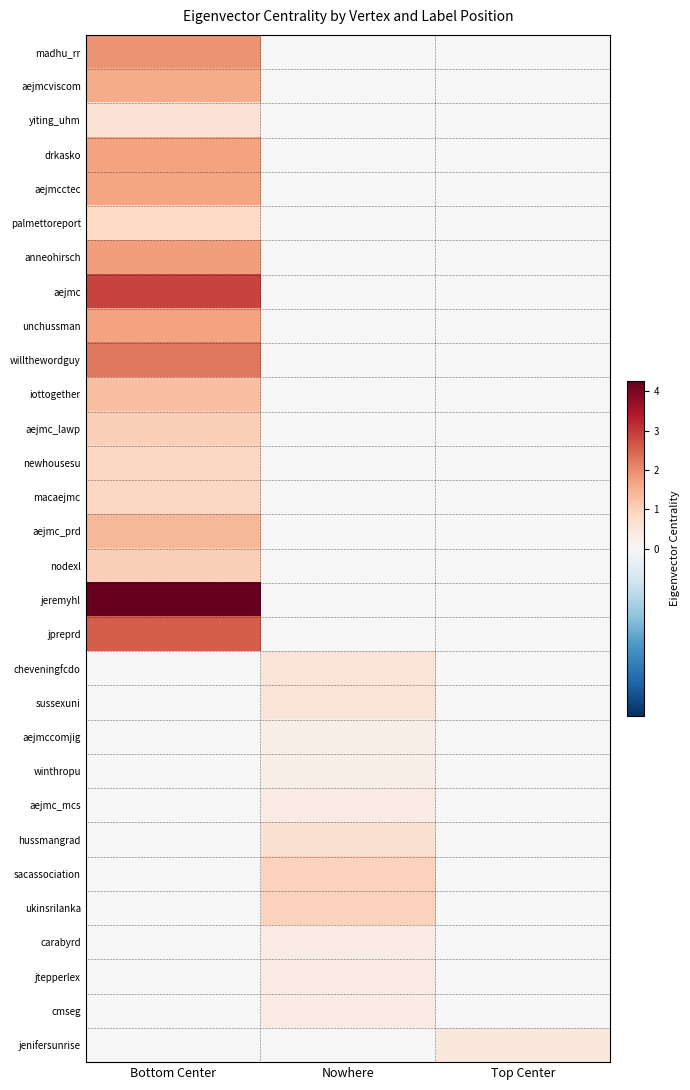

Reading left to right, what are all the values shown in this chart?

madhu_rr: Bottom Center=1.9	Nowhere=0.0	Top Center=0.0
aejmcviscom: Bottom Center=1.6	Nowhere=0.0	Top Center=0.0
yiting_uhm: Bottom Center=0.6	Nowhere=0.0	Top Center=0.0
drkasko: Bottom Center=1.7	Nowhere=0.0	Top Center=0.0
aejmcctec: Bottom Center=1.7	Nowhere=0.0	Top Center=0.0
palmettoreport: Bottom Center=0.8	Nowhere=0.0	Top Center=0.0
anneohirsch: Bottom Center=1.8	Nowhere=0.0	Top Center=0.0
aejmc: Bottom Center=2.9	Nowhere=0.0	Top Center=0.0
unchussman: Bottom Center=1.7	Nowhere=0.0	Top Center=0.0
willthewordguy: Bottom Center=2.3	Nowhere=0.0	Top Center=0.0
iottogether: Bottom Center=1.3	Nowhere=0.0	Top Center=0.0
aejmc_lawp: Bottom Center=1.0	Nowhere=0.0	Top Center=0.0
newhousesu: Bottom Center=0.9	Nowhere=0.0	Top Center=0.0
macaejmc: Bottom Center=0.9	Nowhere=0.0	Top Center=0.0
aejmc_prd: Bottom Center=1.4	Nowhere=0.0	Top Center=0.0
nodexl: Bottom Center=1.0	Nowhere=0.0	Top Center=0.0
jeremyhl: Bottom Center=4.3	Nowhere=0.0	Top Center=0.0
jpreprd: Bottom Center=2.6	Nowhere=0.0	Top Center=0.0
cheveningfcdo: Bottom Center=0.0	Nowhere=0.6	Top Center=0.0
sussexuni: Bottom Center=0.0	Nowhere=0.6	Top Center=0.0
aejmccomjig: Bottom Center=0.0	Nowhere=0.3	Top Center=0.0
winthropu: Bottom Center=0.0	Nowhere=0.3	Top Center=0.0
aejmc_mcs: Bottom Center=0.0	Nowhere=0.4	Top Center=0.0
hussmangrad: Bottom Center=0.0	Nowhere=0.6	Top Center=0.0
sacassociation: Bottom Center=0.0	Nowhere=1.0	Top Center=0.0
ukinsrilanka: Bottom Center=0.0	Nowhere=1.0	Top Center=0.0
carabyrd: Bottom Center=0.0	Nowhere=0.4	Top Center=0.0
jtepperlex: Bottom Center=0.0	Nowhere=0.4	Top Center=0.0
cmseg: Bottom Center=0.0	Nowhere=0.4	Top Center=0.0
jenifersunrise: Bottom Center=0.0	Nowhere=0.0	Top Center=0.5